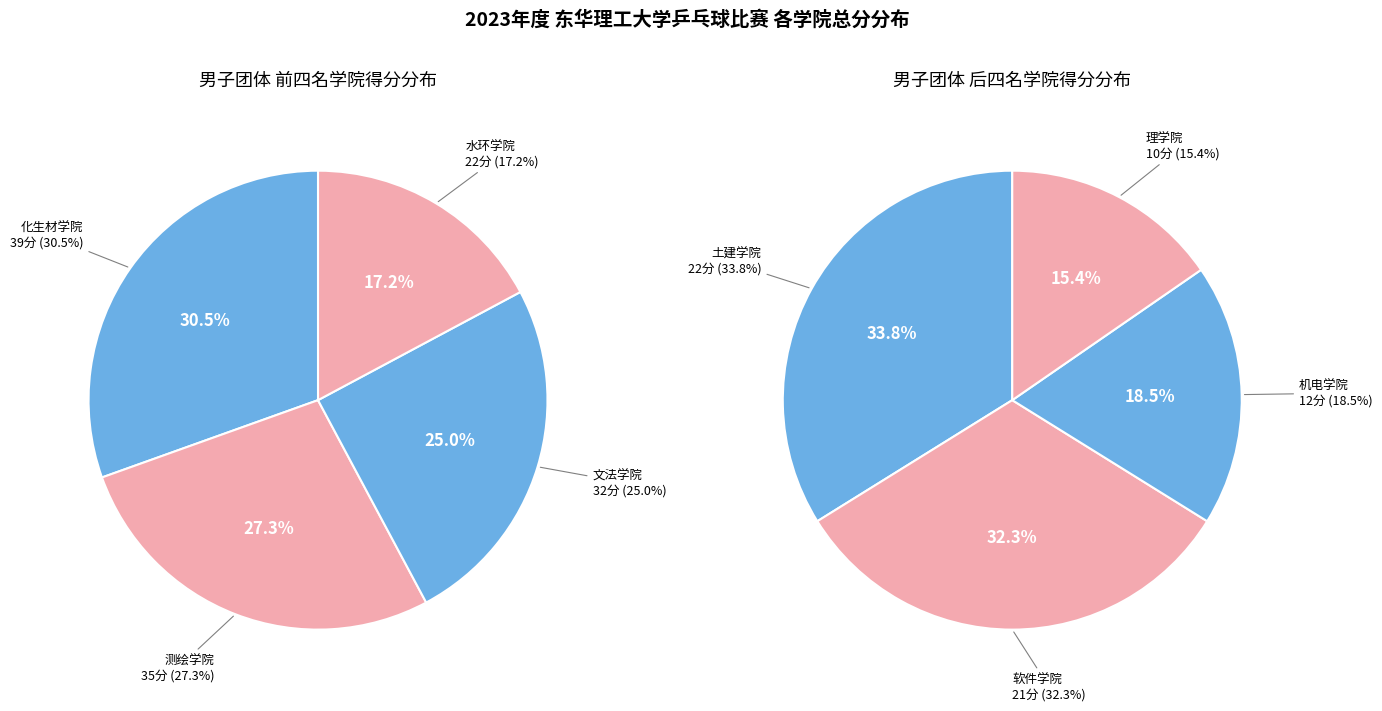

Rank the categories by value from lowest to highest.

理学院, 机电学院, 软件学院, 水环学院, 土建学院, 文法学院, 测绘学院, 化生材学院